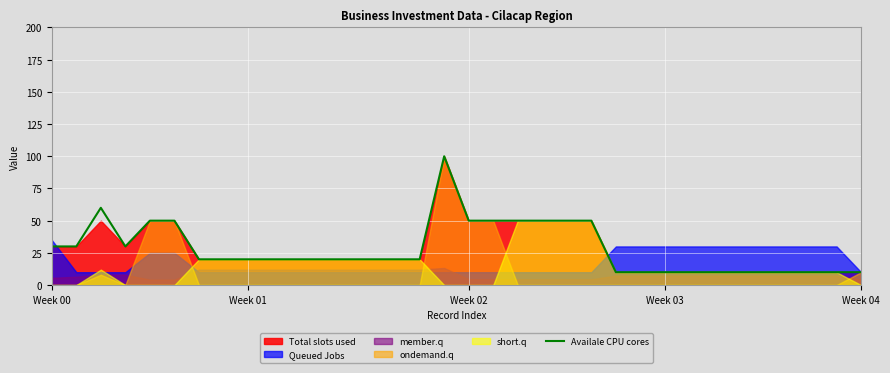

The Availale CPU cores series shows 30 at Week 00. True or false?

True